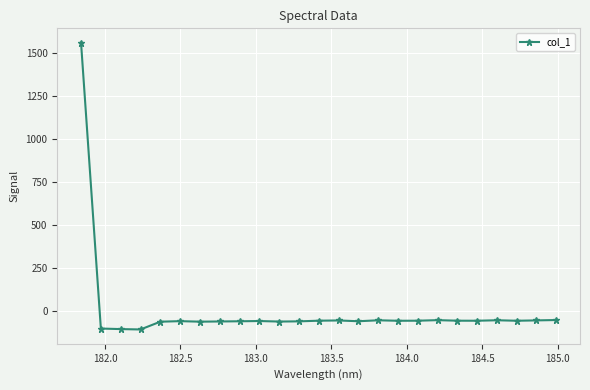

True or false: there are more than 1 points higher than both neighbors.

True